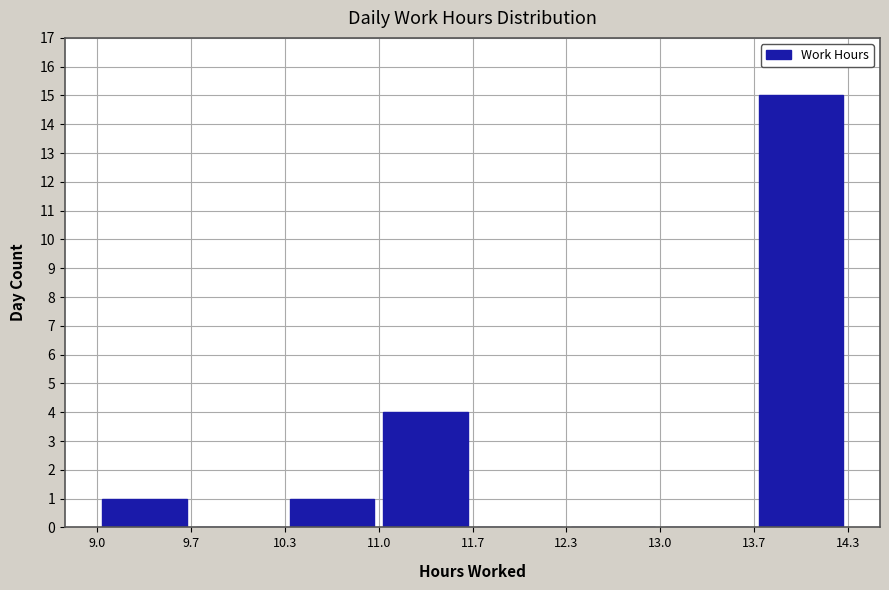

Reading left to right, transcribe this chart: for each bar, give the range it covers on the x-axis and its height. The values are not printed on the chart, so give them approximately, as read against the axis.

9.0 to 9.7: 1
9.7 to 10.3: 0
10.3 to 11.0: 1
11.0 to 11.7: 4
11.7 to 12.3: 0
12.3 to 13.0: 0
13.0 to 13.7: 0
13.7 to 14.3: 15